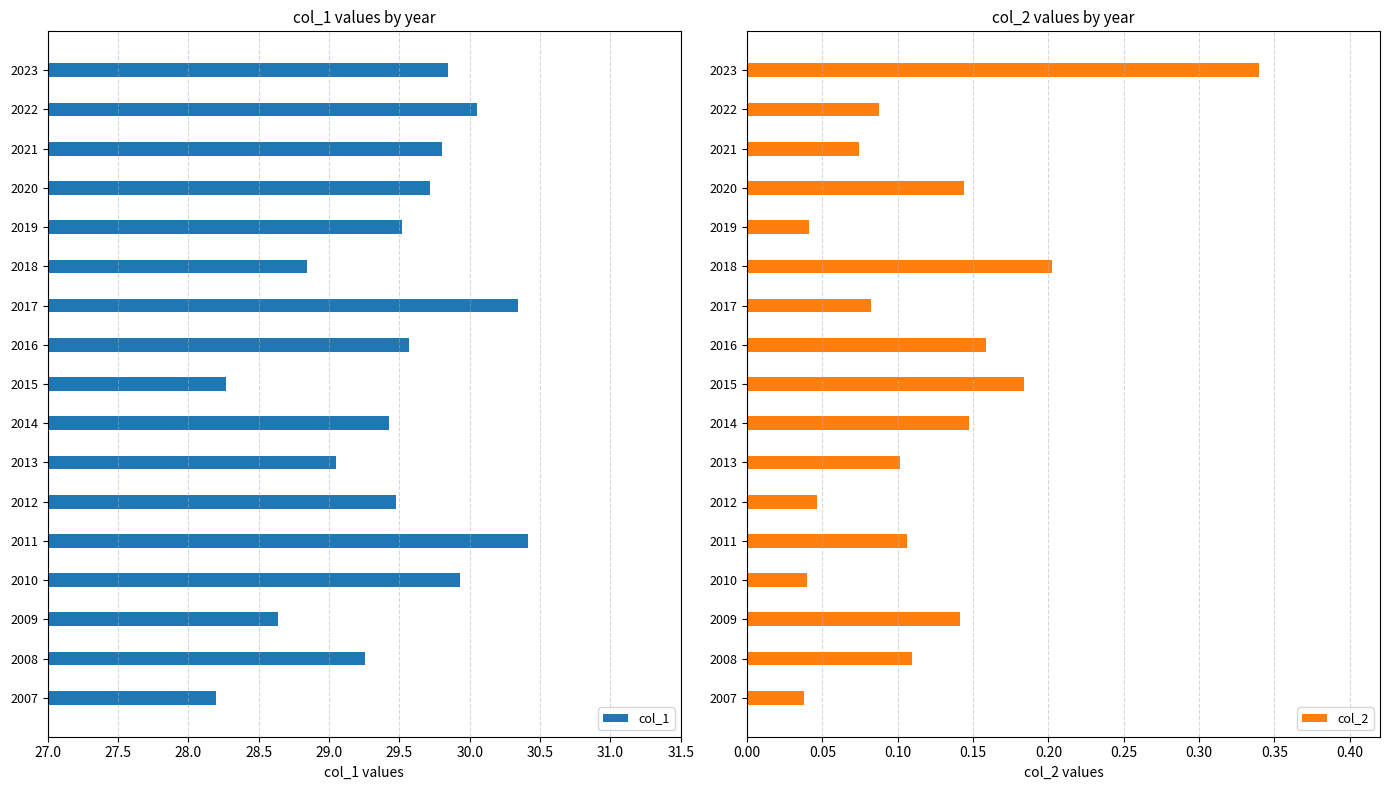

The value of col_1 at 2017 is 7.6. True or false?

False